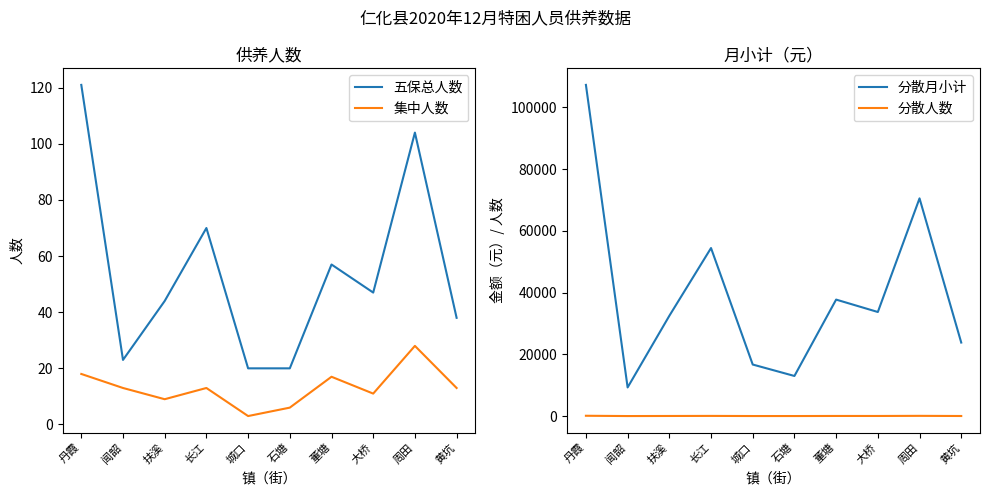

The value of 分散人数 at 大桥 is 20. True or false?

False